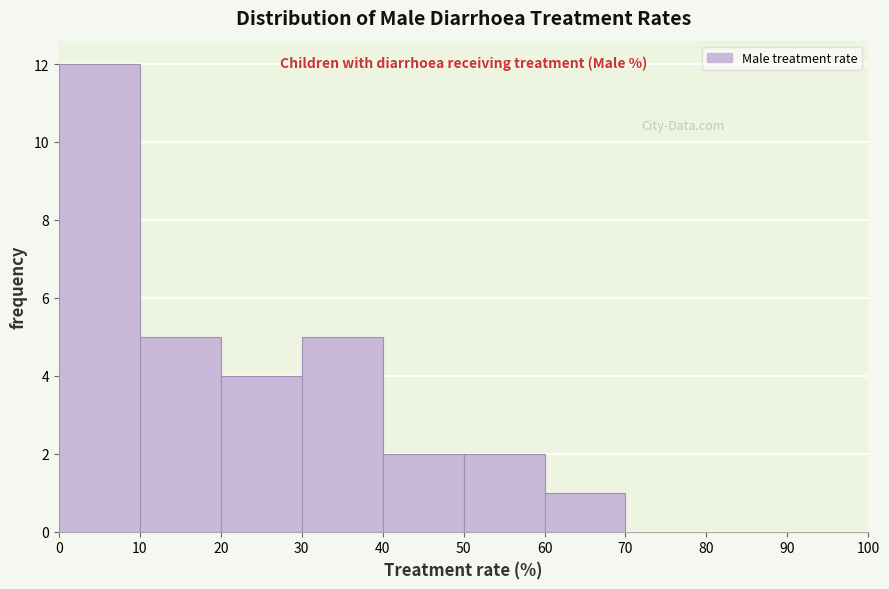

Reading left to right, transcribe this chart: for each bar, give the range it covers on the x-axis and its height. The values are not printed on the chart, so give them approximately, as read against the axis.

0 to 10: 12
10 to 20: 5
20 to 30: 4
30 to 40: 5
40 to 50: 2
50 to 60: 2
60 to 70: 1
70 to 80: 0
80 to 90: 0
90 to 100: 0